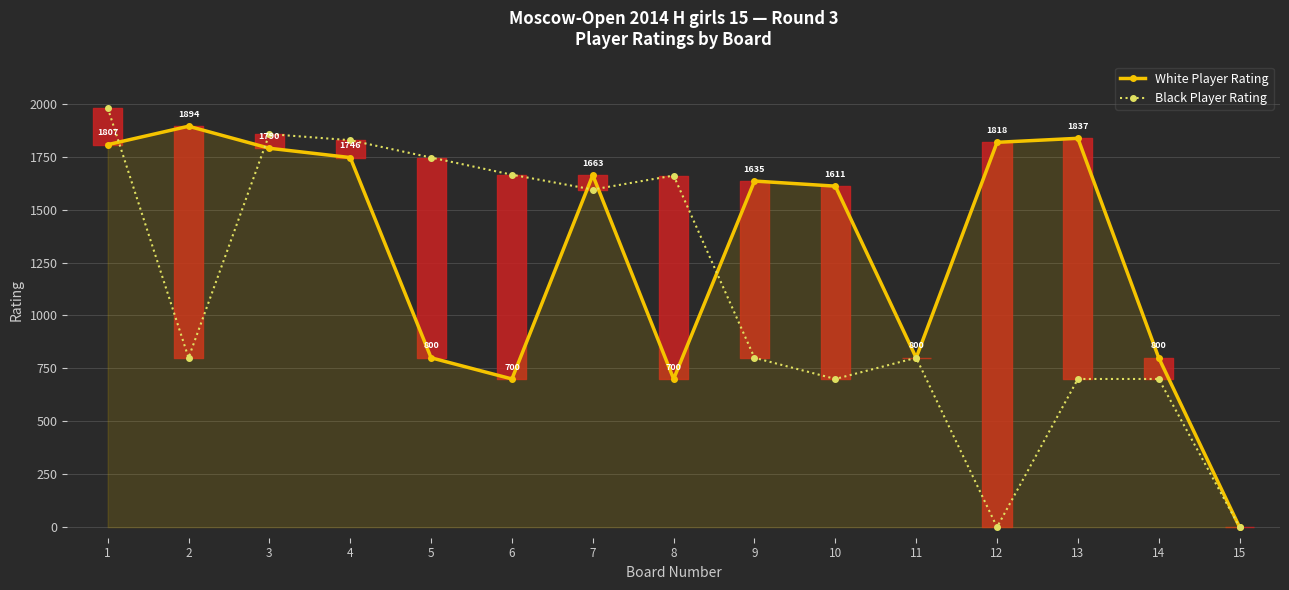

Rank the categories by Black Player Rating value from lowest to highest.

12, 15, 10, 13, 14, 2, 9, 11, 7, 8, 6, 5, 4, 3, 1